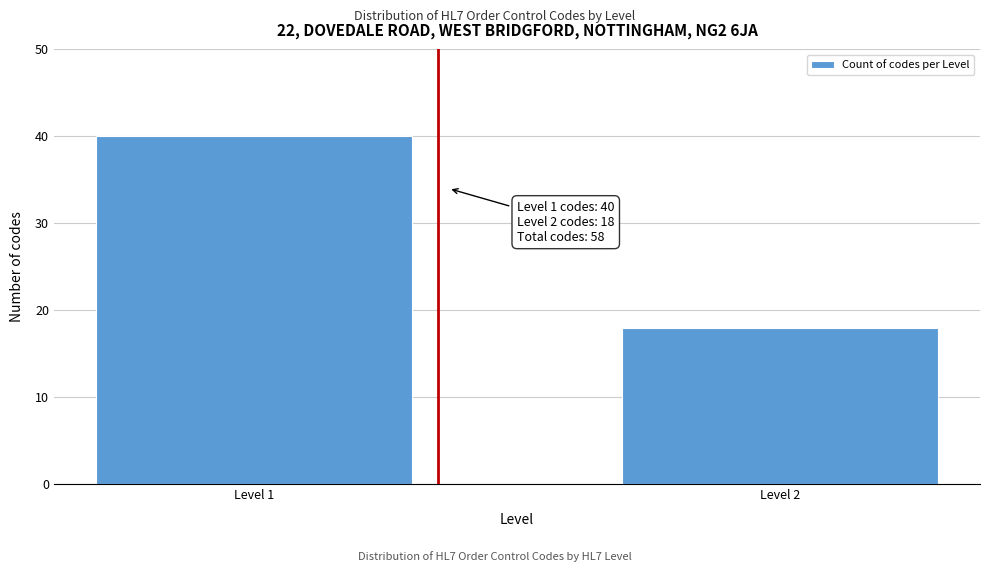

Reading right to left, list all the values displayed in this chart.

18	40